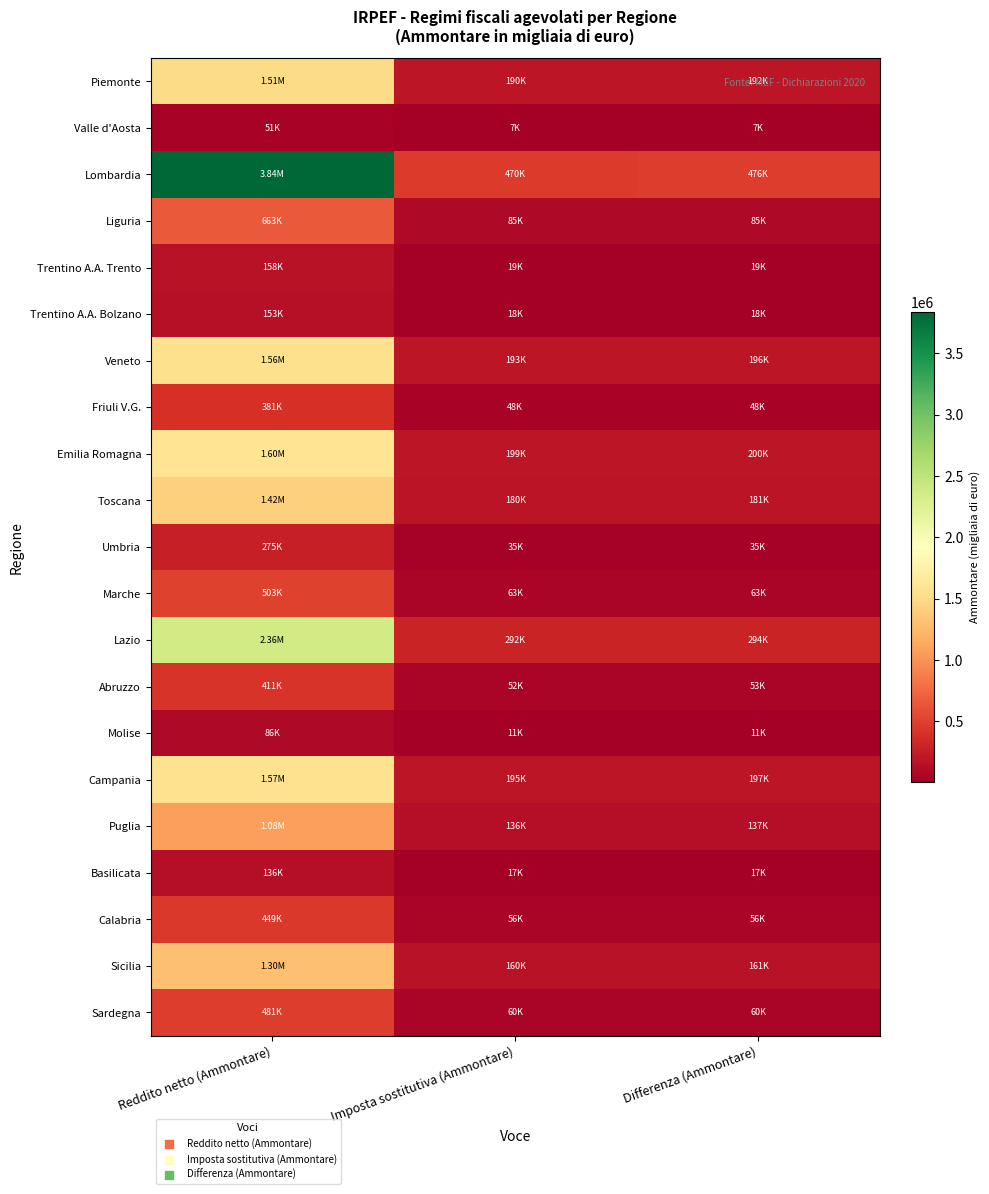

Count the number of data series in this chart.

21